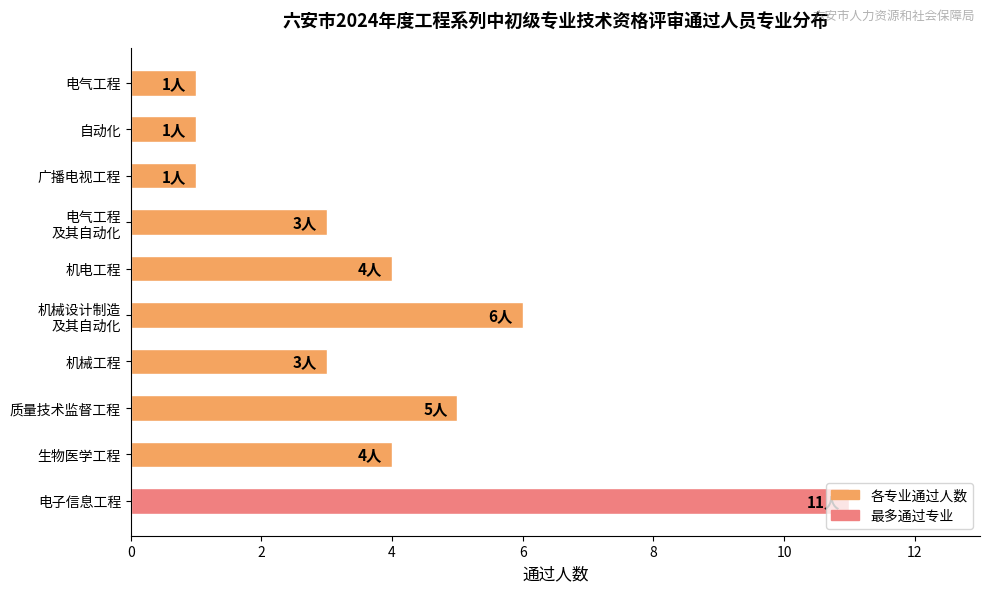

Approximately how many times larger is the value at 生物医学工程 compared to 机械工程?

1.3